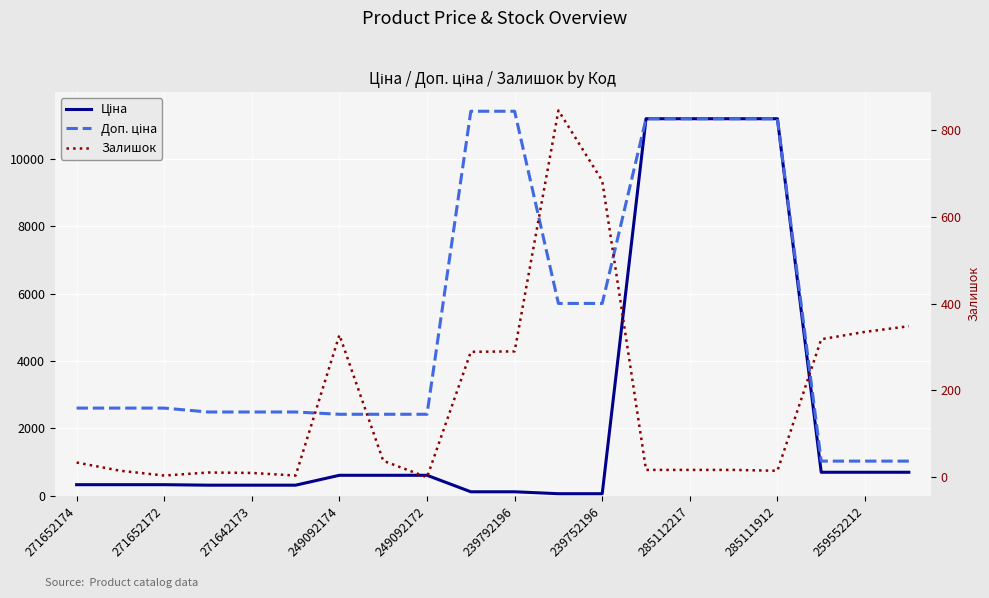

How many values in the Ціна series are below 603?

10